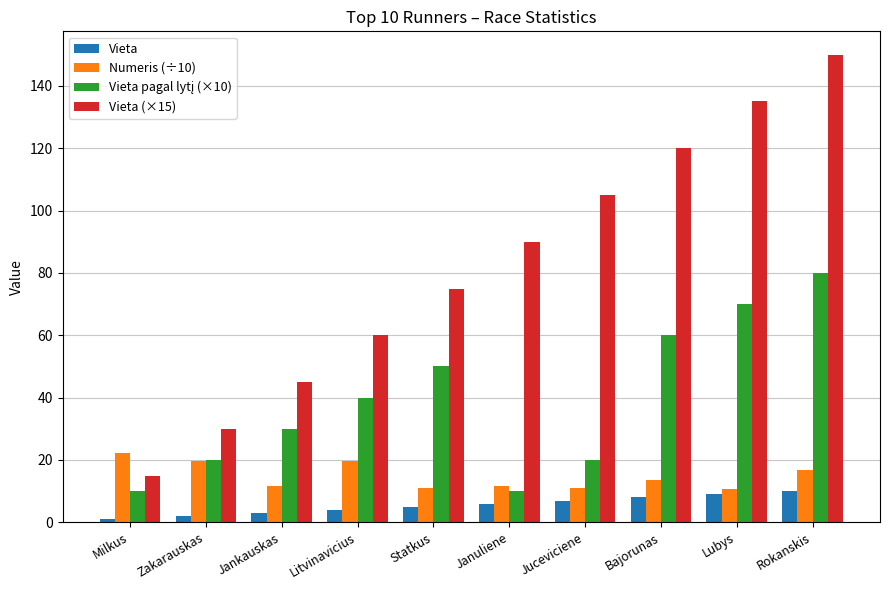

Are the bars horizontal?

No